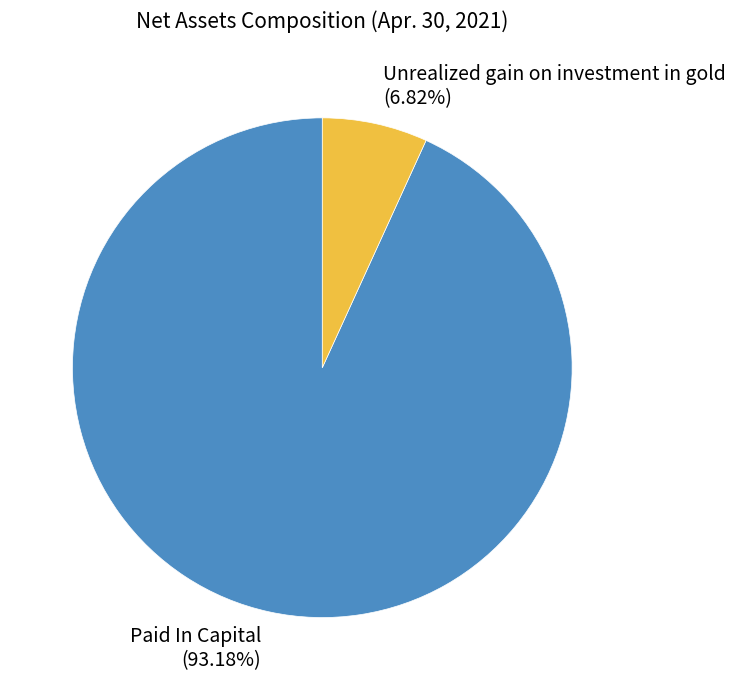

Is there any slice that represents more than half of the pie?

Yes